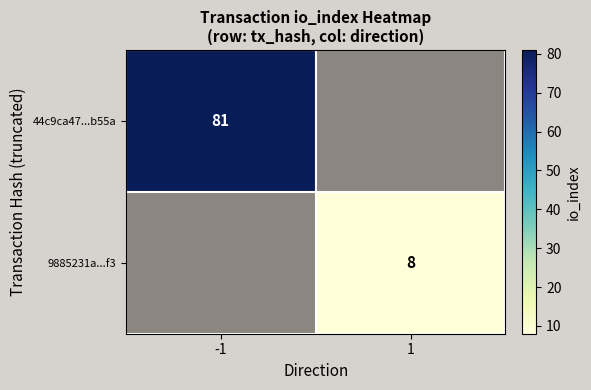

Count the number of categories in the chart.

2